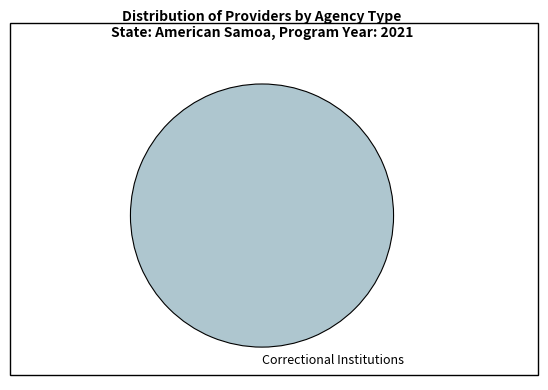

Which category accounts for the majority?

Correctional Institutions